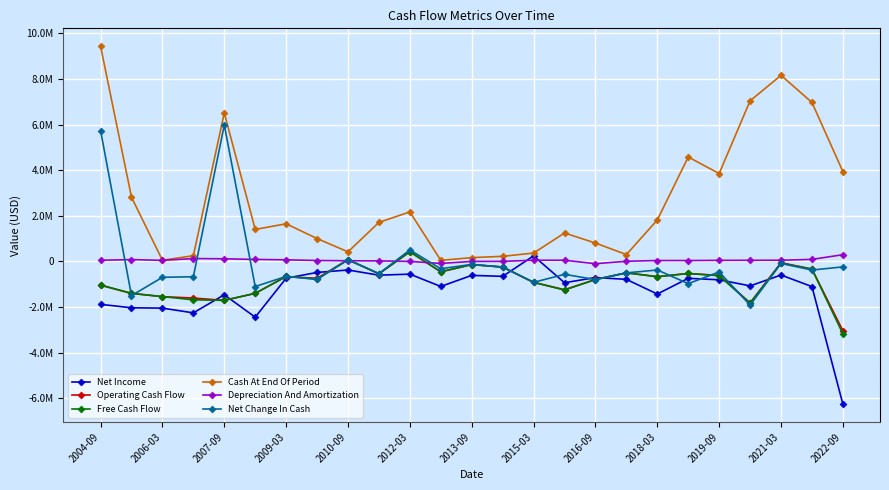

Is this an area chart (filled region under the line)?

No